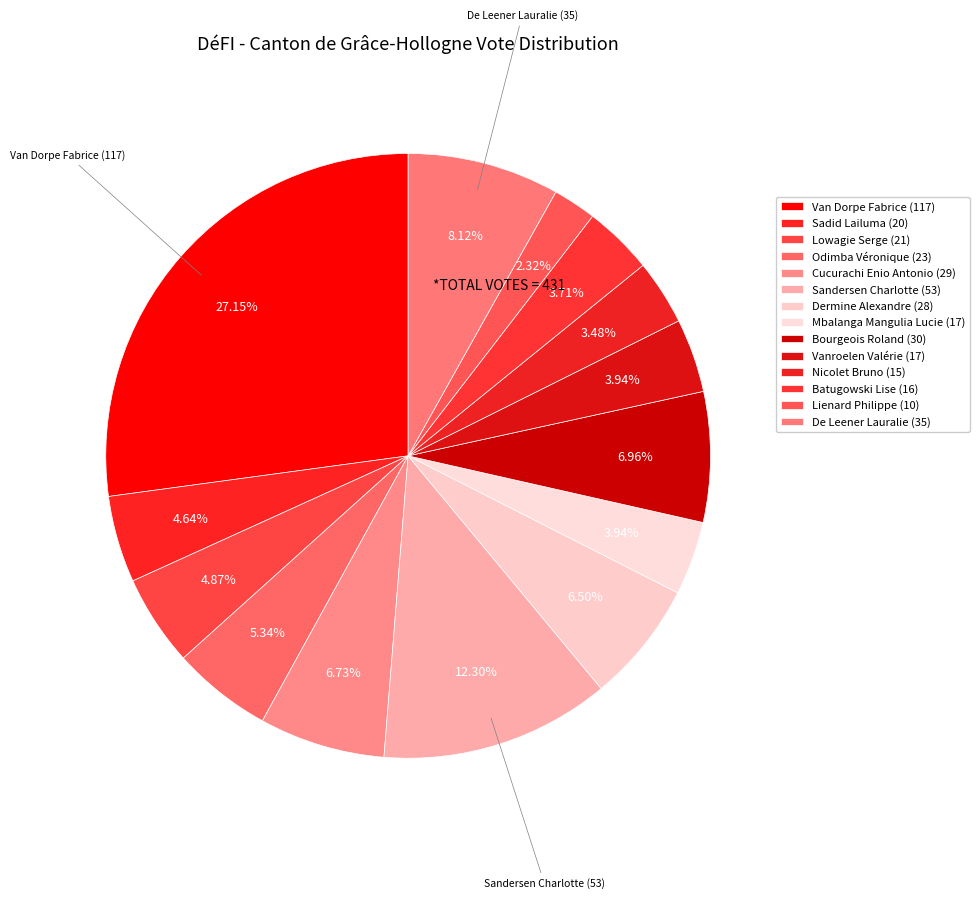

The Bourgeois Roland (30) slice represents 7% of the pie. True or false?

True